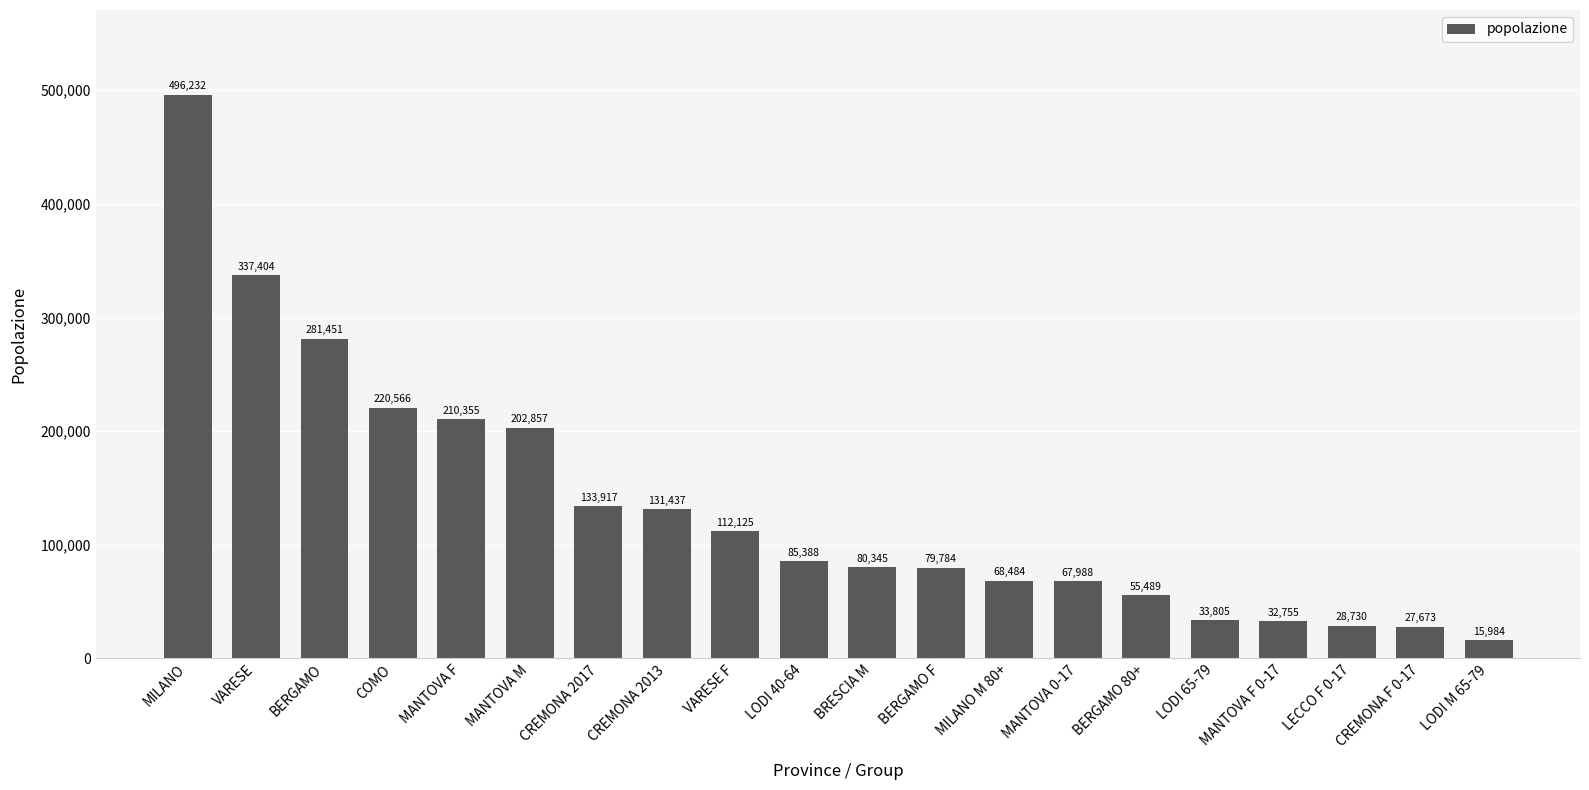

What is the value of the 9th bar from the left?

112125